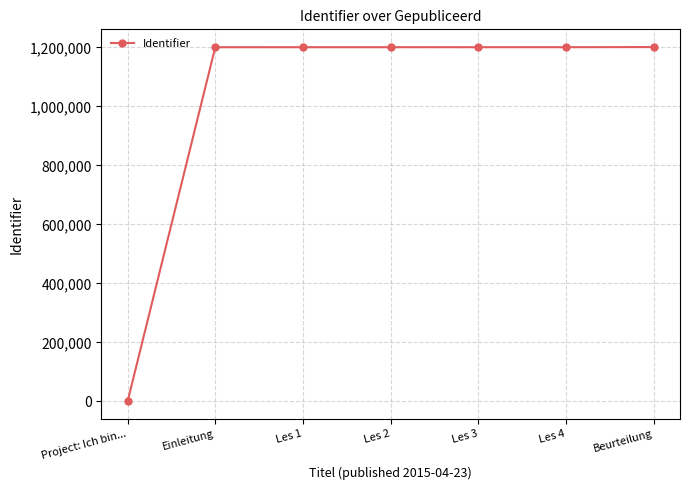

What is the label of the 5th point from the left?

Les 3